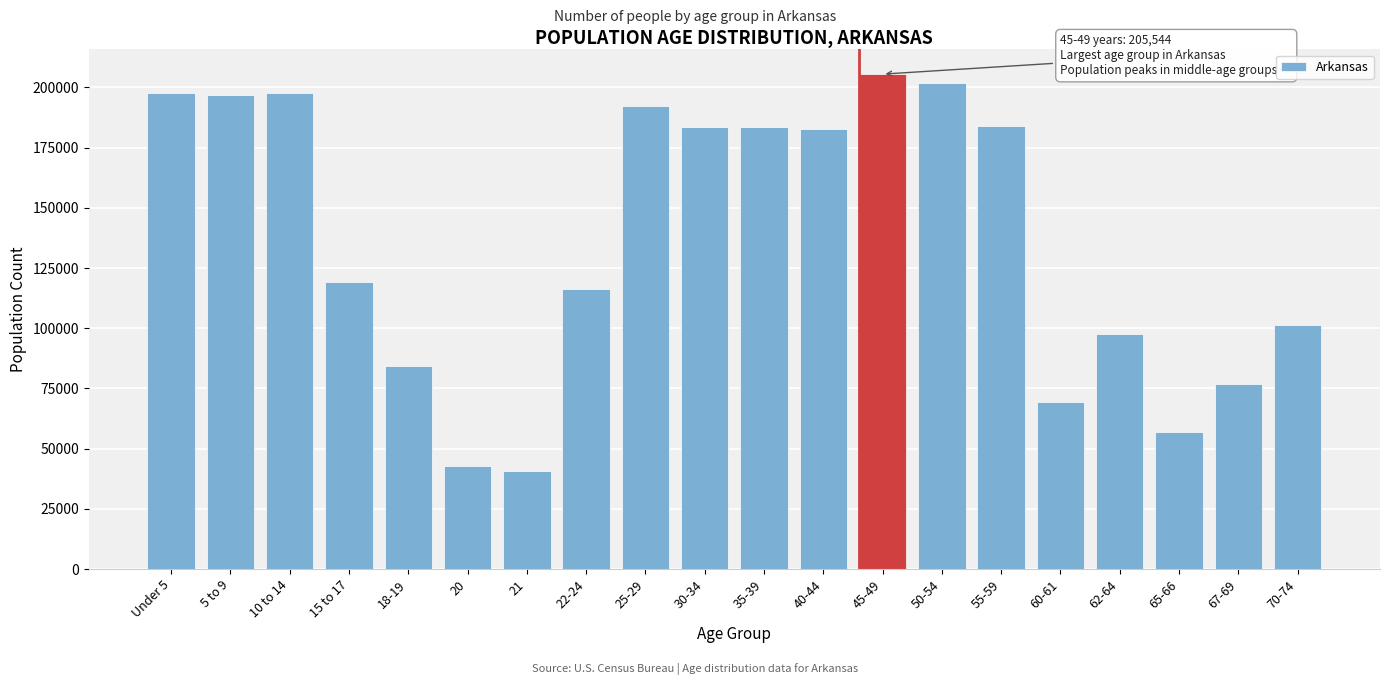

What is the difference between the values at 70-74 and 30-34?

82504